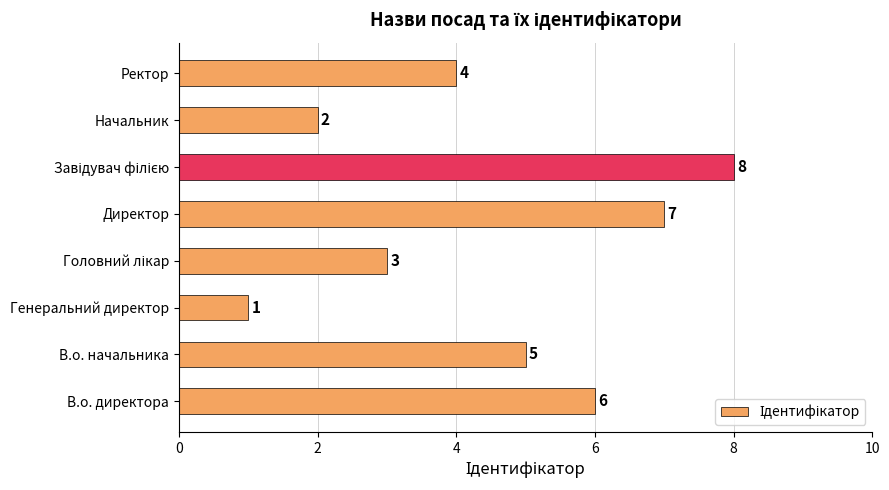

What is the sum of all values?

36